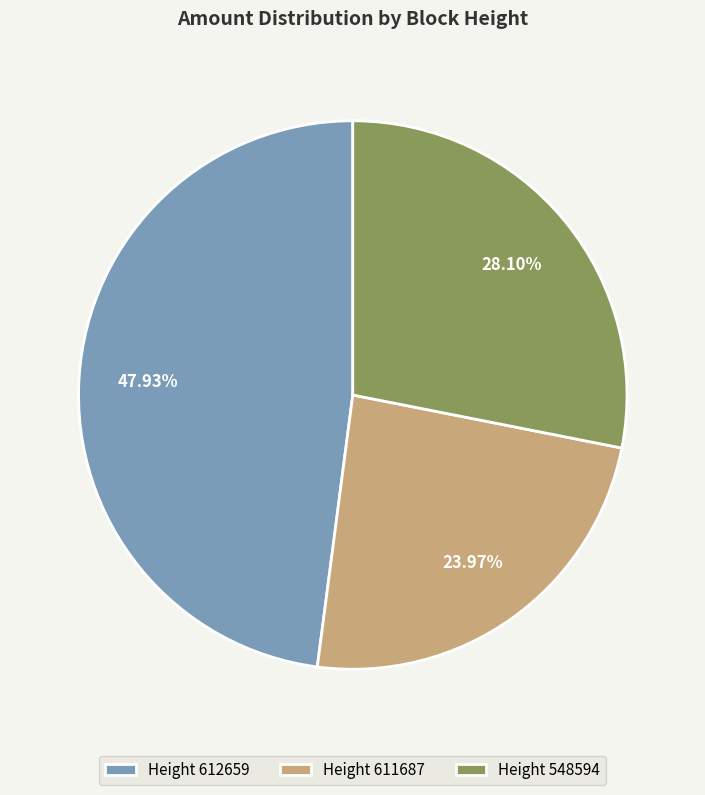

Which category has the biggest portion of the pie?

Height 612659